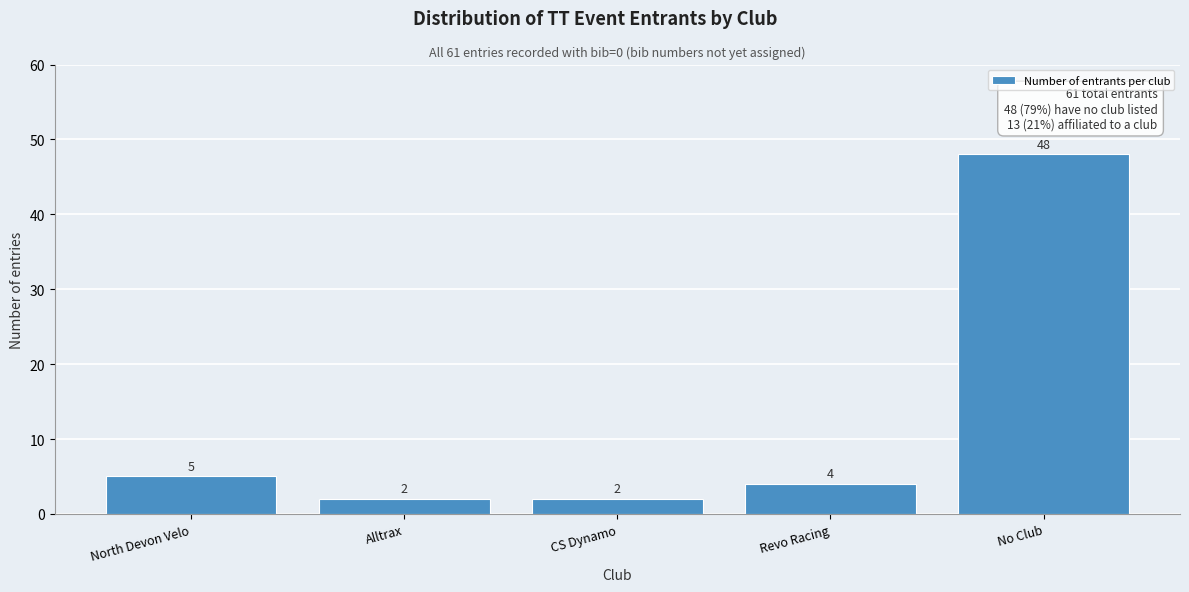

Reading left to right, extract all data points from this chart.

North Devon Velo=5	Alltrax=2	CS Dynamo=2	Revo Racing=4	No Club=48